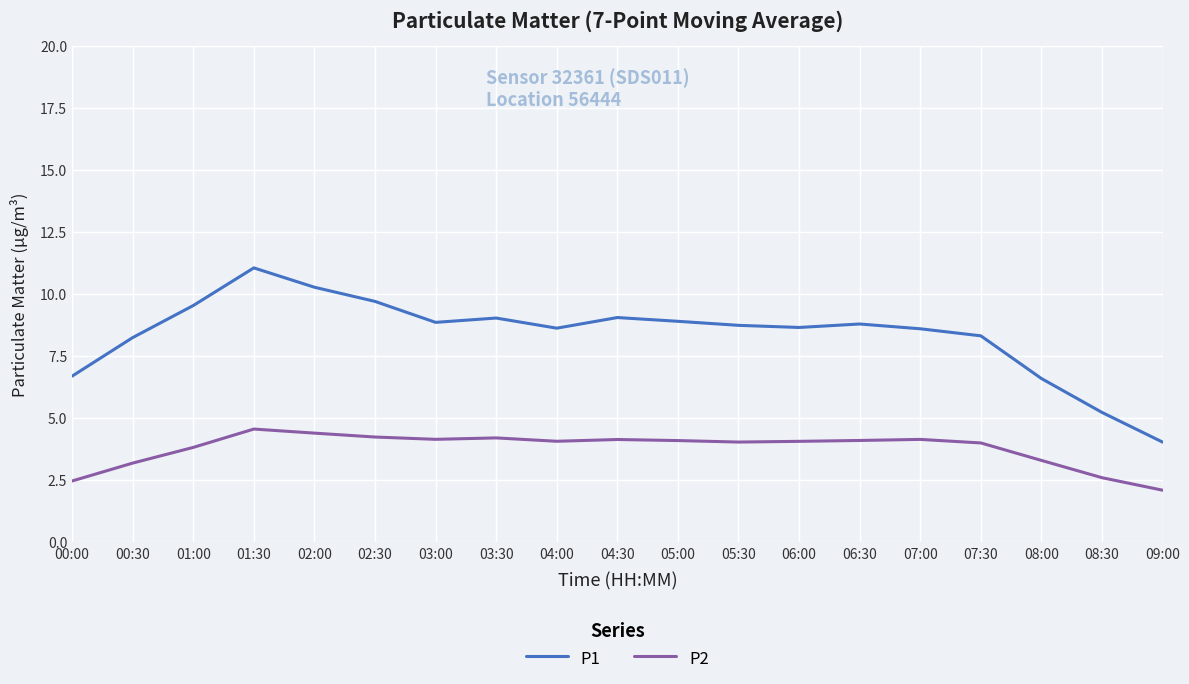

At which category is the sum across all series the highest?

01:30